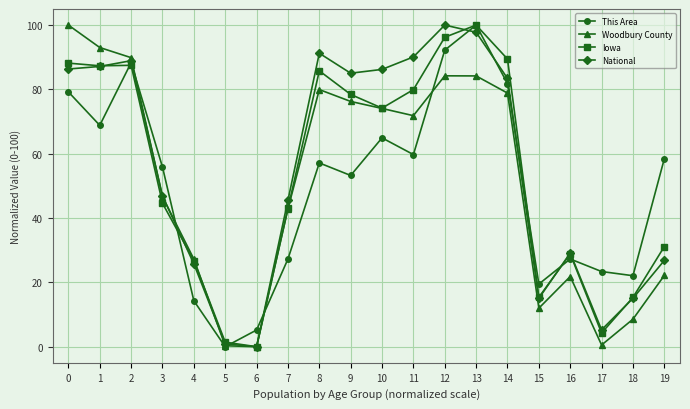

How many interior local valleys does the This Area series have?

6